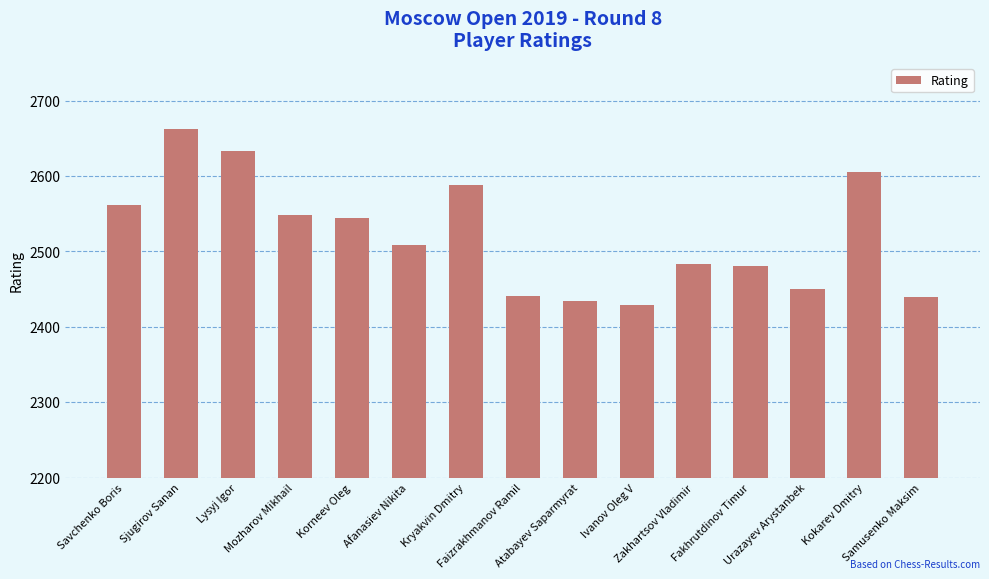

What is the maximum value shown in the chart?

2663